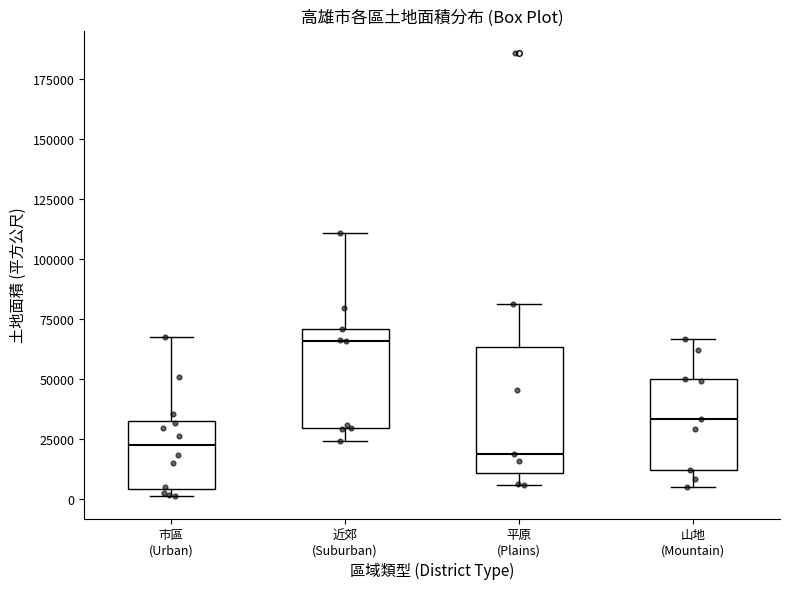

Where does the upper whisker of the box for 平原 (Plains) end on the y-axis? The values are not printed on the chart, so give them approximately, as read against the axis.

80000